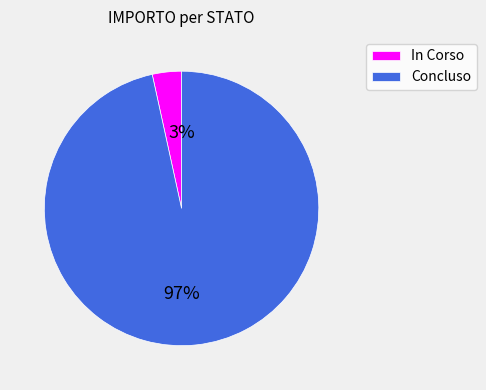

Which has a higher value, Concluso or In Corso?

Concluso